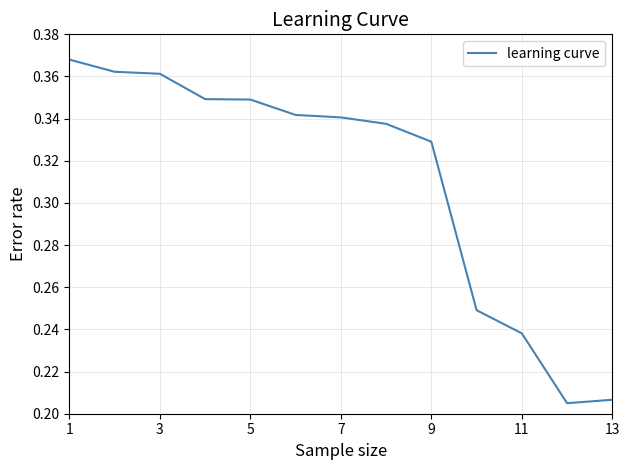

What is the difference between the maximum and minimum values?

0.2